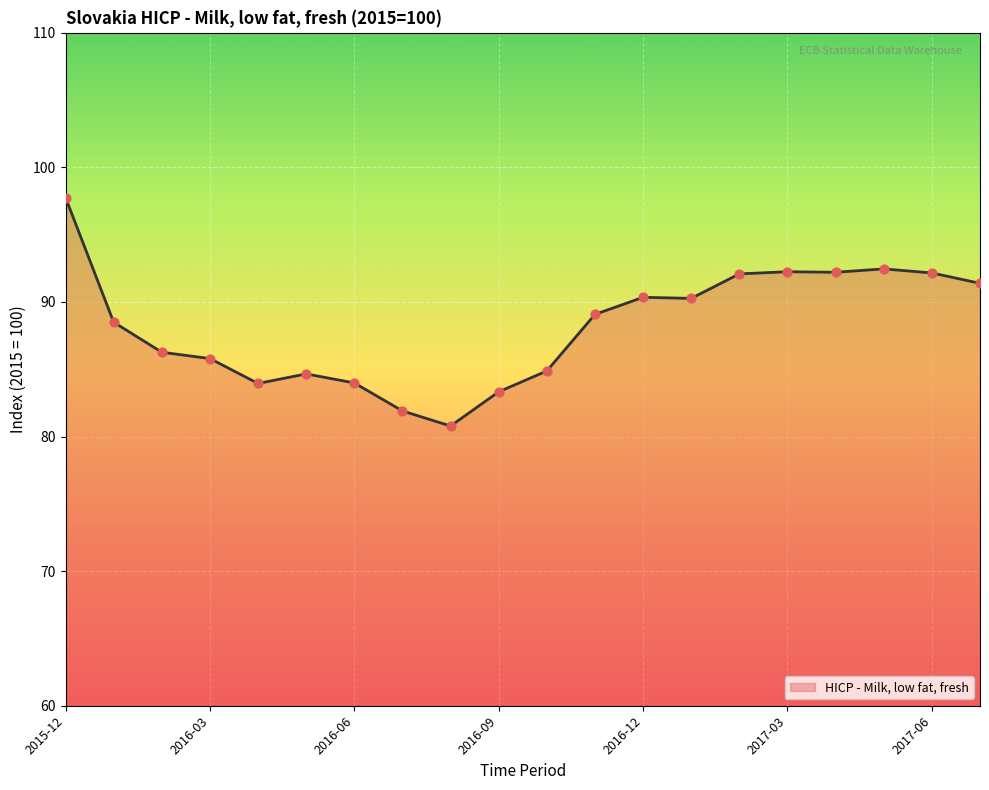

What is the greatest value displayed?

97.8